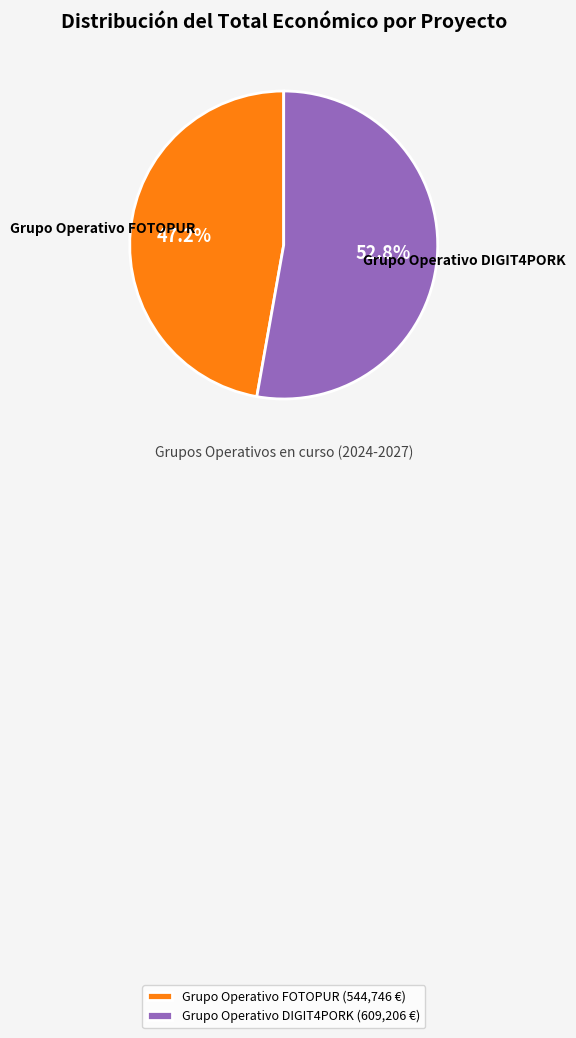

How many segments does this pie chart have?

2